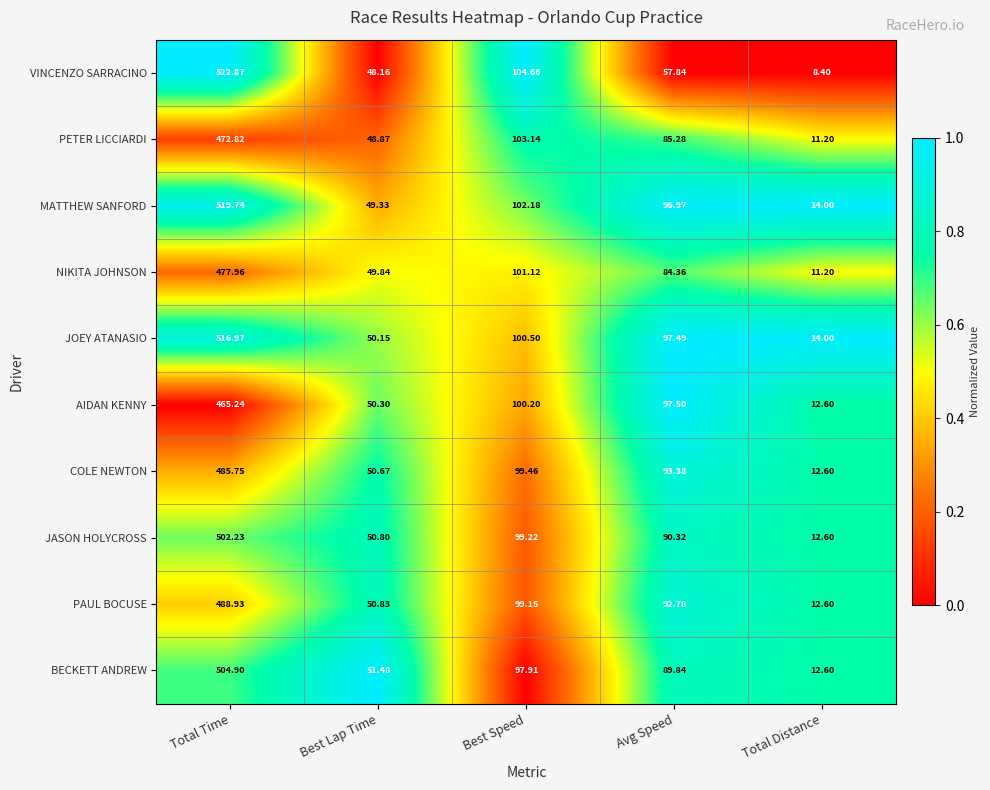

Rank the categories by VINCENZO SARRACINO value from highest to lowest.

Total Time, Best Speed, Avg Speed, Best Lap Time, Total Distance